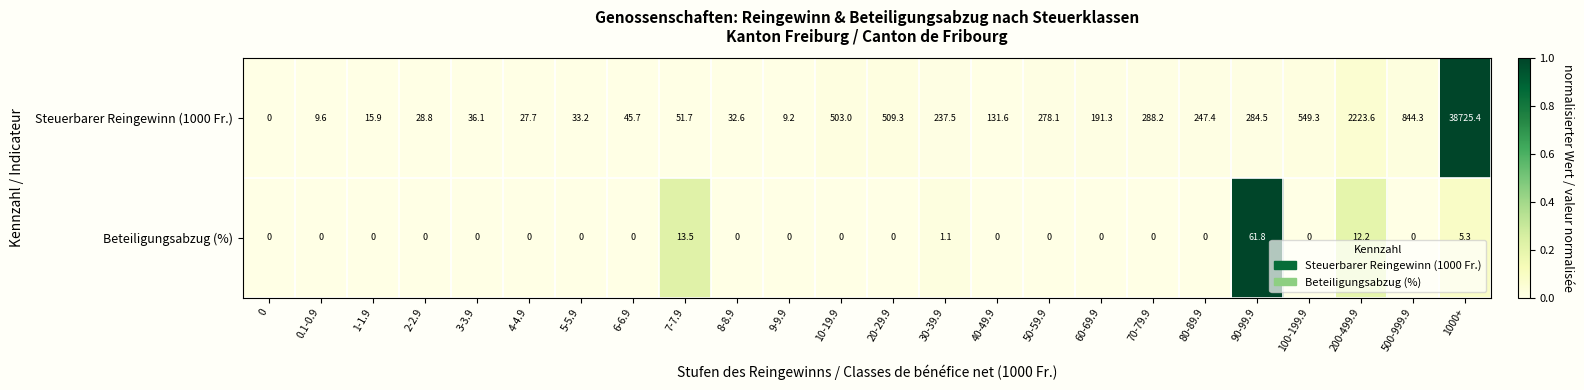

Which series has the largest total across all categories?

Steuerbarer Reingewinn (1000 Fr.)